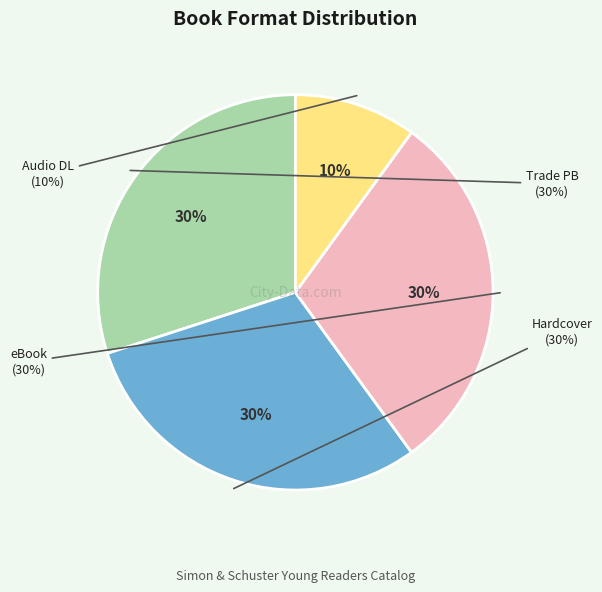

How many segments does this pie chart have?

4